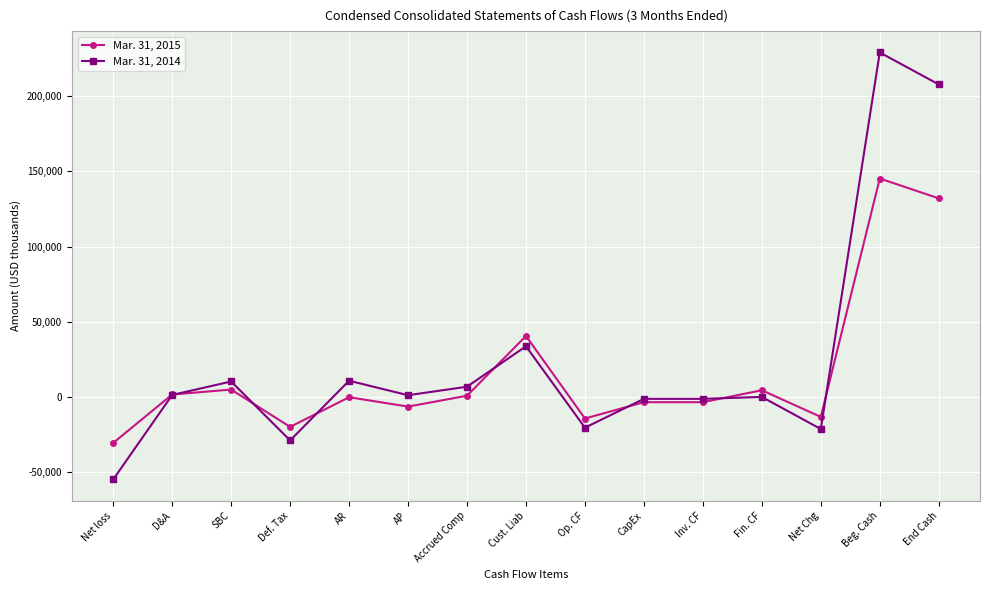

Where is the first local minimum for Mar. 31, 2014?

Def. Tax